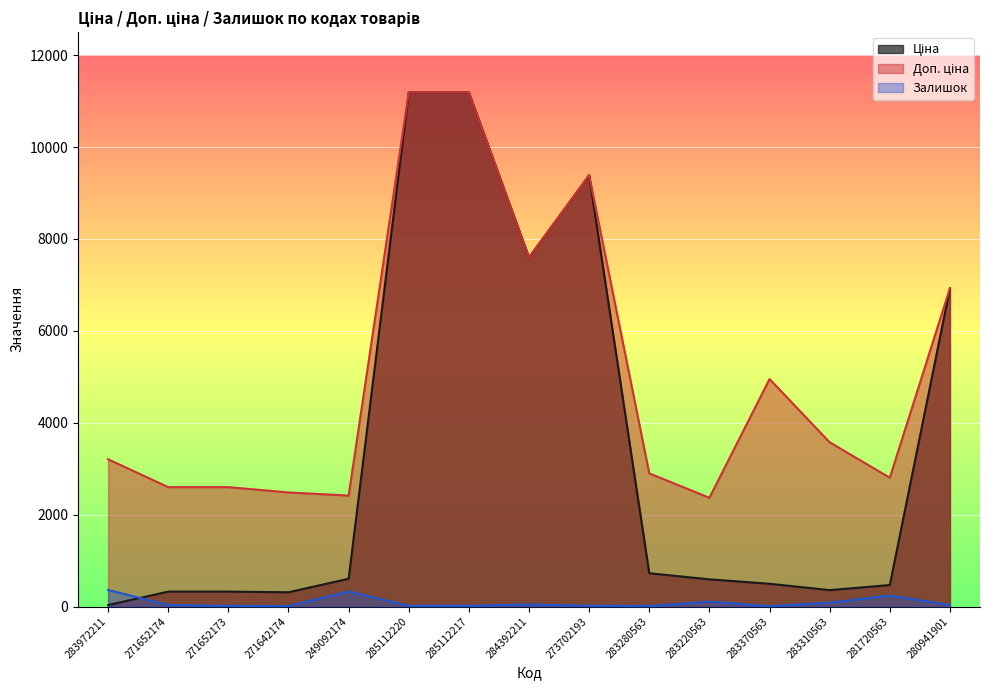

Where does the Доп. ціна series first go above 3205?

285112220